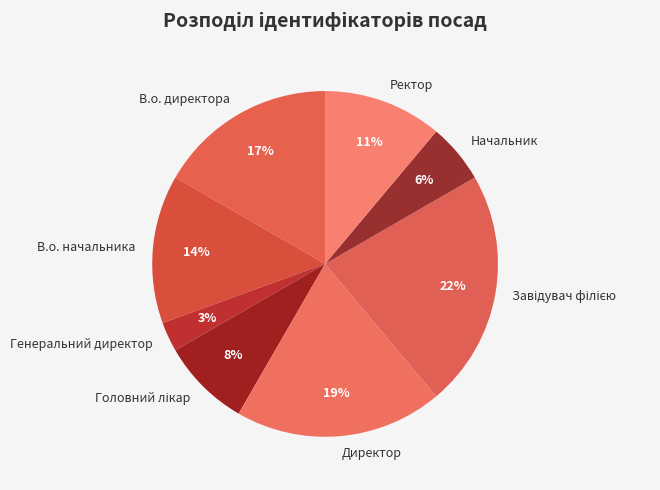

Does any single category account for the majority?

No